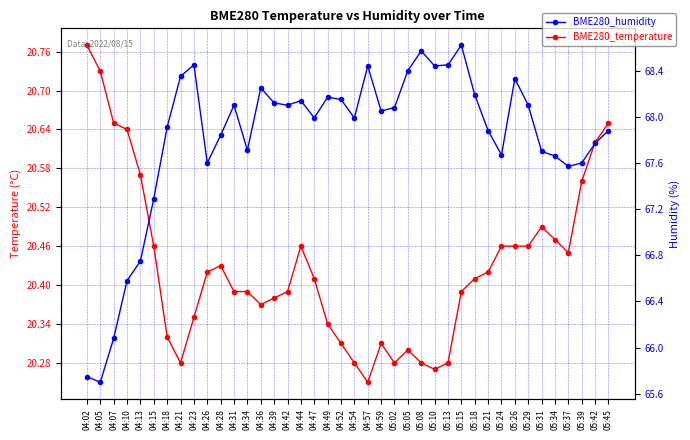

Reading left to right, extract all data points from this chart.

BME280_temperature: 20.8	20.7	20.6	20.6	20.6	20.5	20.3	20.3	20.4	20.4	20.4	20.4	20.4	20.4	20.4	20.4	20.5	20.4	20.3	20.3	20.3	20.2	20.3	20.3	20.3	20.3	20.3	20.3	20.4	20.4	20.4	20.5	20.5	20.5	20.5	20.5	20.4	20.6	20.6	20.6
BME280_humidity: 65.8	65.7	66.1	66.6	66.8	67.3	67.9	68.3	68.5	67.6	67.8	68.1	67.7	68.2	68.1	68.1	68.1	68.0	68.2	68.2	68.0	68.4	68.0	68.1	68.4	68.6	68.4	68.5	68.6	68.2	67.9	67.7	68.3	68.1	67.7	67.7	67.6	67.6	67.8	67.9